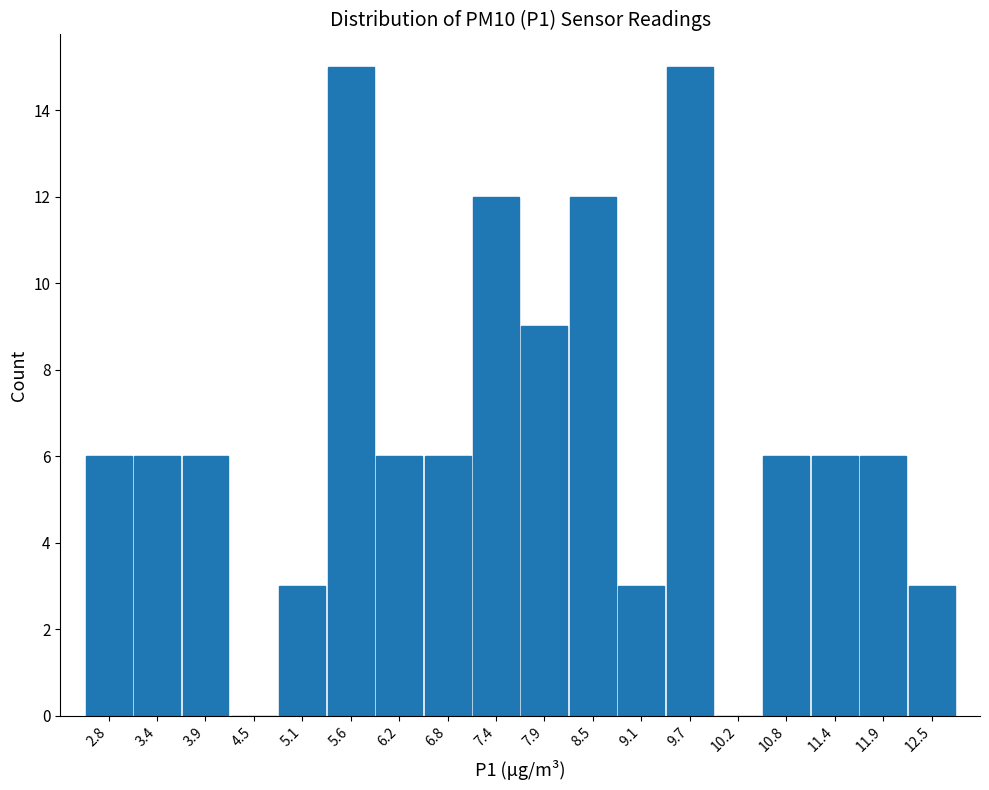

How tall is the bar that spans 3.1 to 3.6 on the x-axis? Neither the bar edges nor the heights are printed on the chart, so give them approximately, as read against the axes.

6